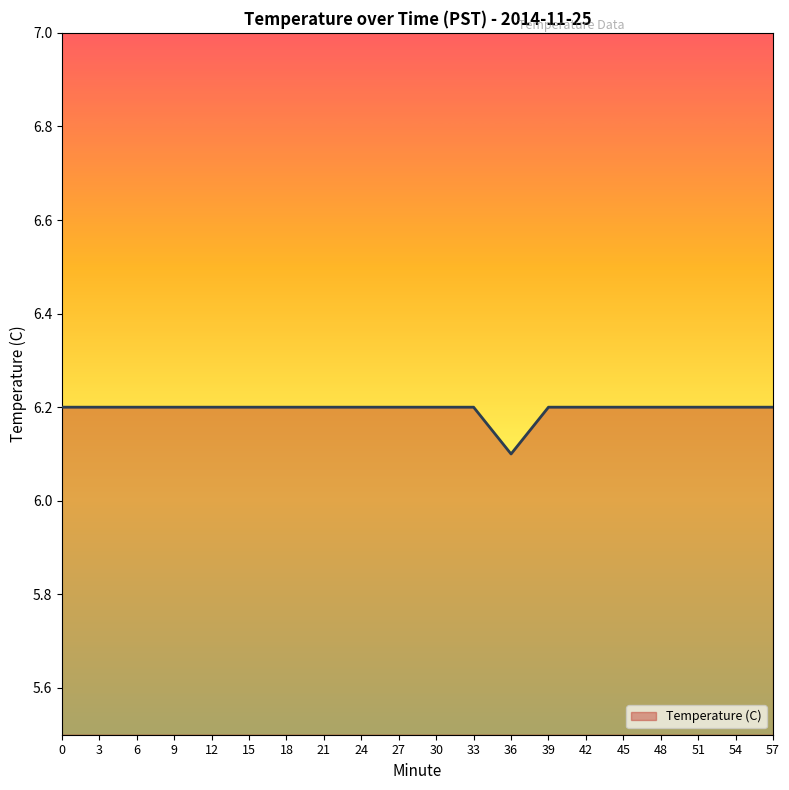

What is the minimum value shown in the chart?

6.1